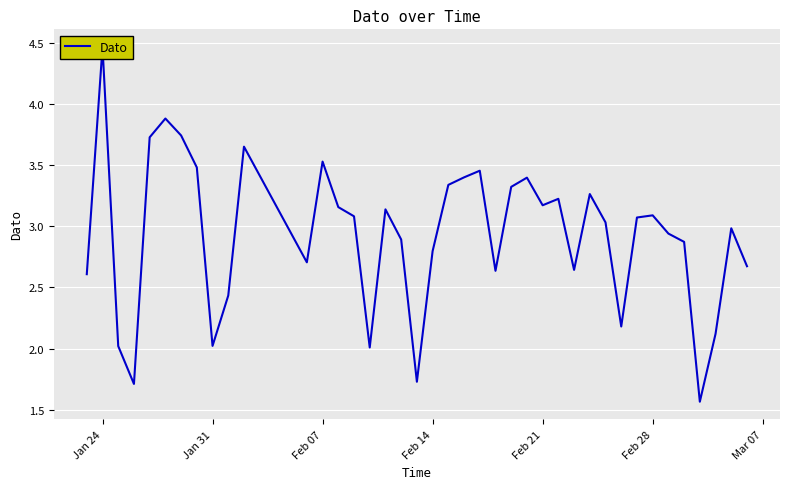

Count the number of data series in this chart.

1